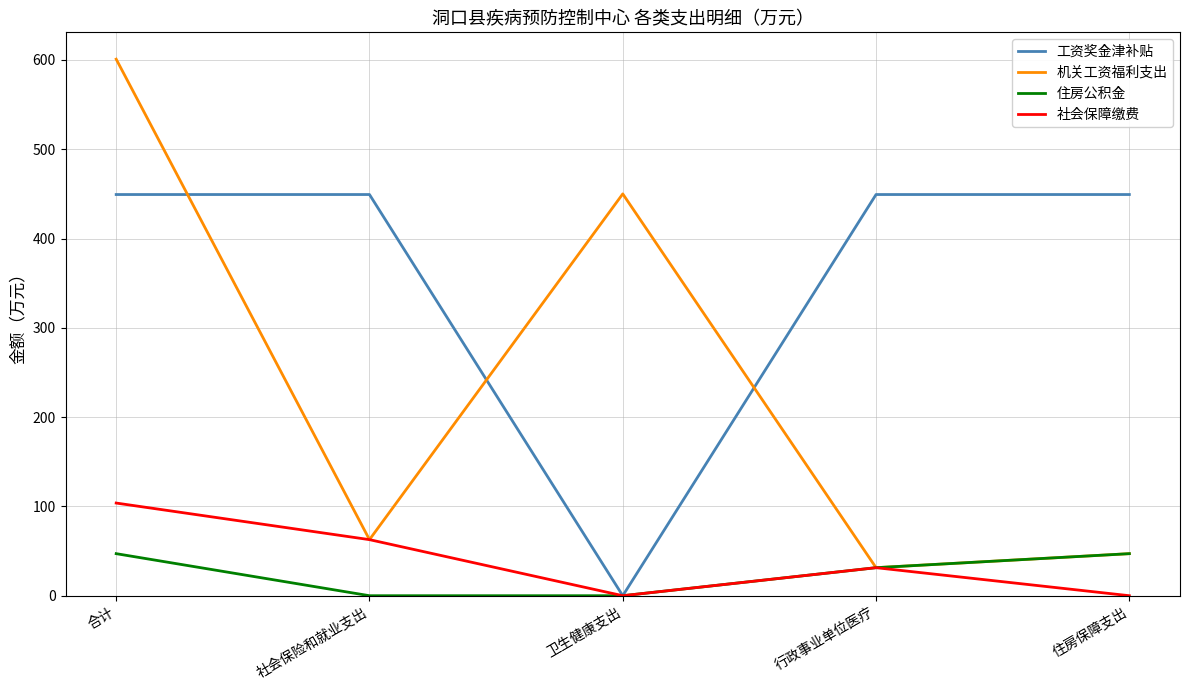

Reading left to right, transcribe all the data shown in this chart.

工资奖金津补贴: 合计=449.3	社会保险和就业支出=449.3	卫生健康支出=0.0	行政事业单位医疗=449.3	住房保障支出=449.3
机关工资福利支出: 合计=600.9	社会保险和就业支出=62.8	卫生健康支出=450.0	行政事业单位医疗=31.4	住房保障支出=47.1
住房公积金: 合计=47.1	社会保险和就业支出=0.0	卫生健康支出=0.0	行政事业单位医疗=31.4	住房保障支出=47.1
社会保障缴费: 合计=103.8	社会保险和就业支出=62.8	卫生健康支出=0.0	行政事业单位医疗=31.4	住房保障支出=0.0